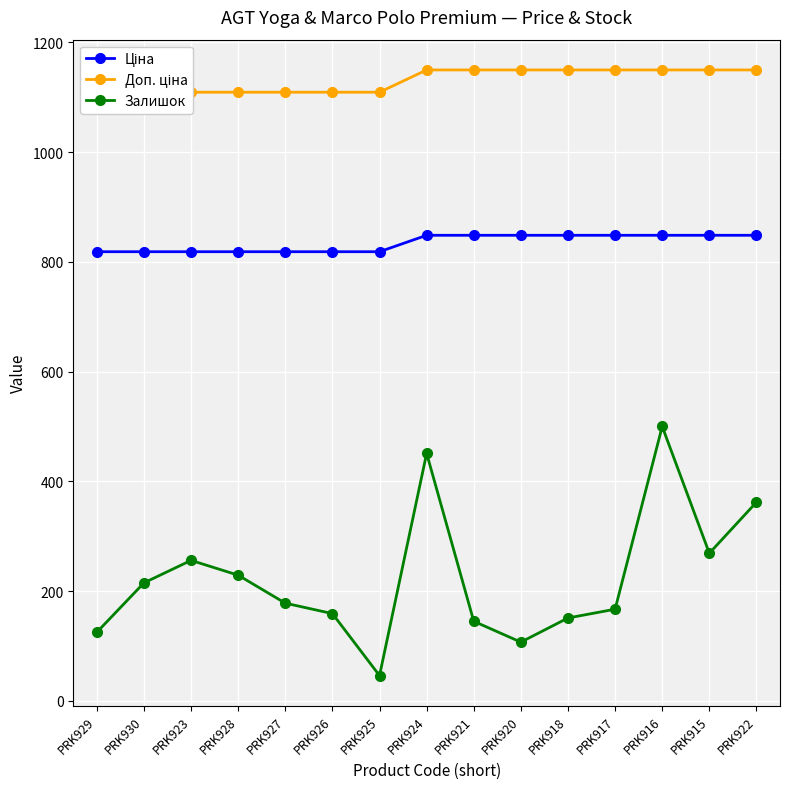

Between PRK922 and PRK930, which is larger?

PRK922